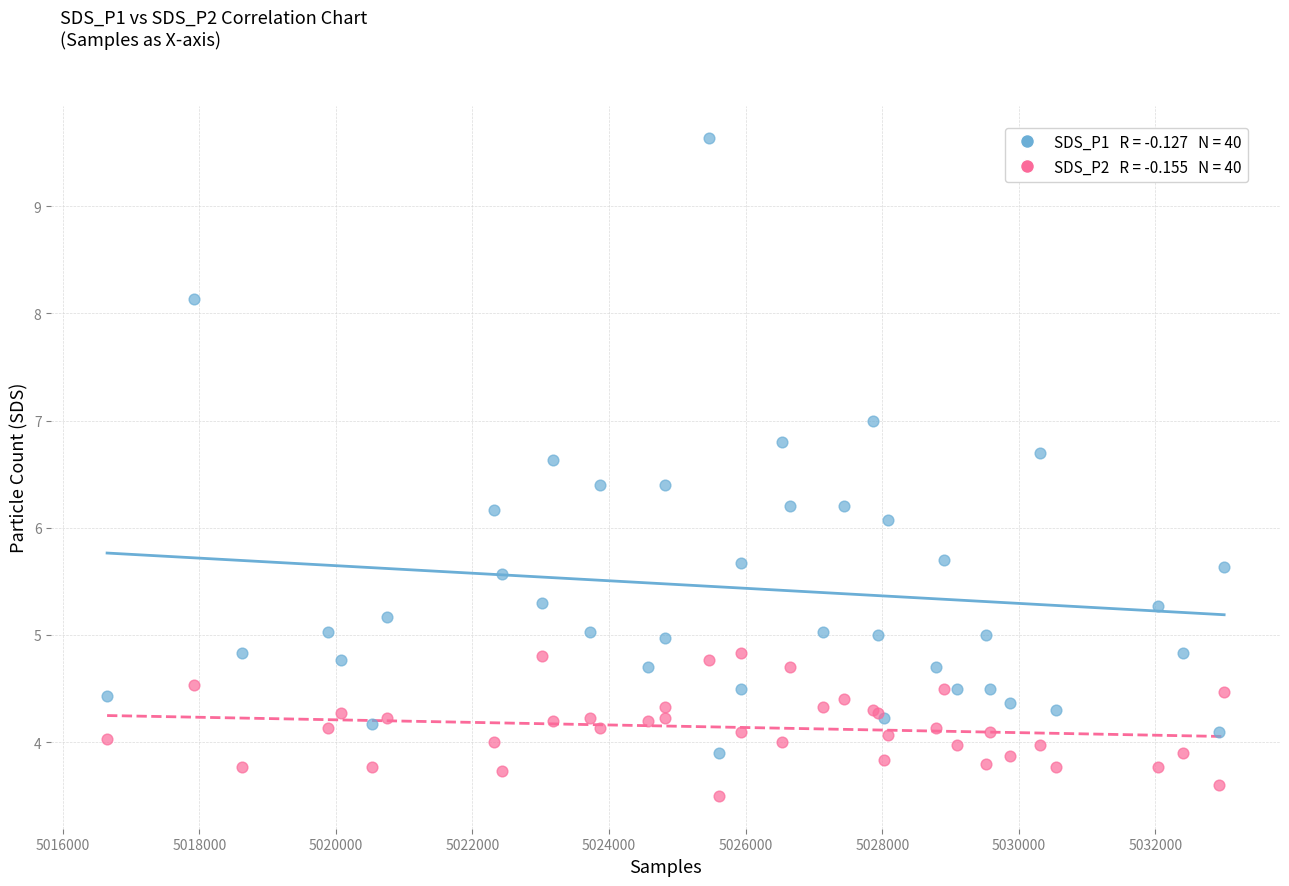

Across all series, what Y value is closest to 6?

6.1